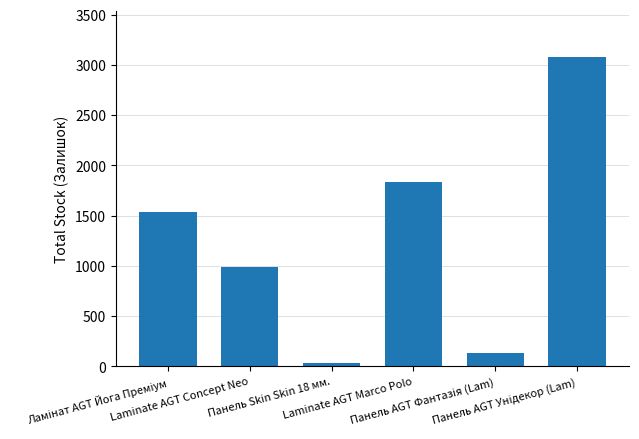

Does the chart contain any negative values?

No